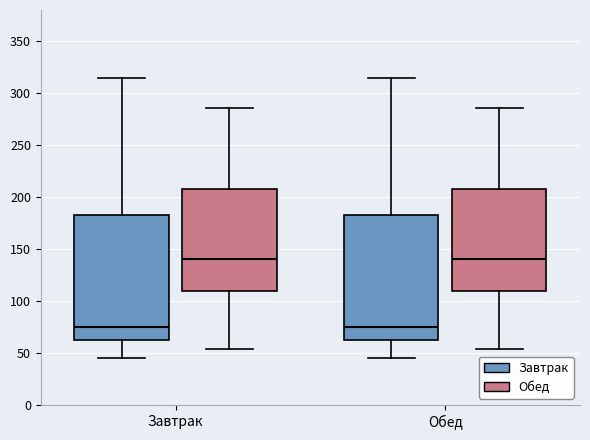

Reading left to right, read every box against the y-axis: the position of its median line, the range the box covers, and the ends of its whiskers. The values are not printed on the chart, so give them approximately, as read against the axis.

Завтрак (Завтрак): median 75, box 65 to 185, whiskers 45 to 315
Завтрак (Обед): median 140, box 110 to 210, whiskers 55 to 285
Обед (Завтрак): median 75, box 65 to 185, whiskers 45 to 315
Обед (Обед): median 140, box 110 to 210, whiskers 55 to 285